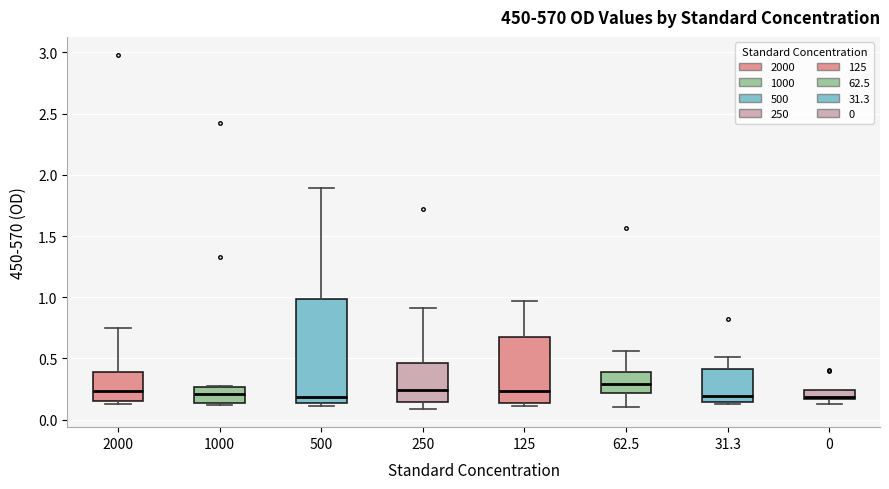

Reading left to right, transcribe this box plot: for each box, give where its median line is, the range the box spans, and where its two whiskers end, as read against the y-axis. The values are not printed on the chart, so give them approximately, as read against the axis.

2000: median 0.25, box 0.15 to 0.40, whiskers 0.15 (just below the box's lower edge) to 0.75
1000: median 0.20, box 0.15 to 0.25, whiskers 0.10 to 0.30
500: median 0.20, box 0.15 to 1.00, whiskers 0.10 to 1.90
250: median 0.25, box 0.15 to 0.45, whiskers 0.10 to 0.90
125: median 0.25, box 0.15 to 0.70, whiskers 0.10 to 0.95
62.5: median 0.30, box 0.20 to 0.40, whiskers 0.10 to 0.55
31.3: median 0.20, box 0.15 to 0.40, whiskers 0.15 (just below the box's lower edge) to 0.50
0: median 0.20, box 0.15 to 0.25, whiskers 0.10 to 0.25